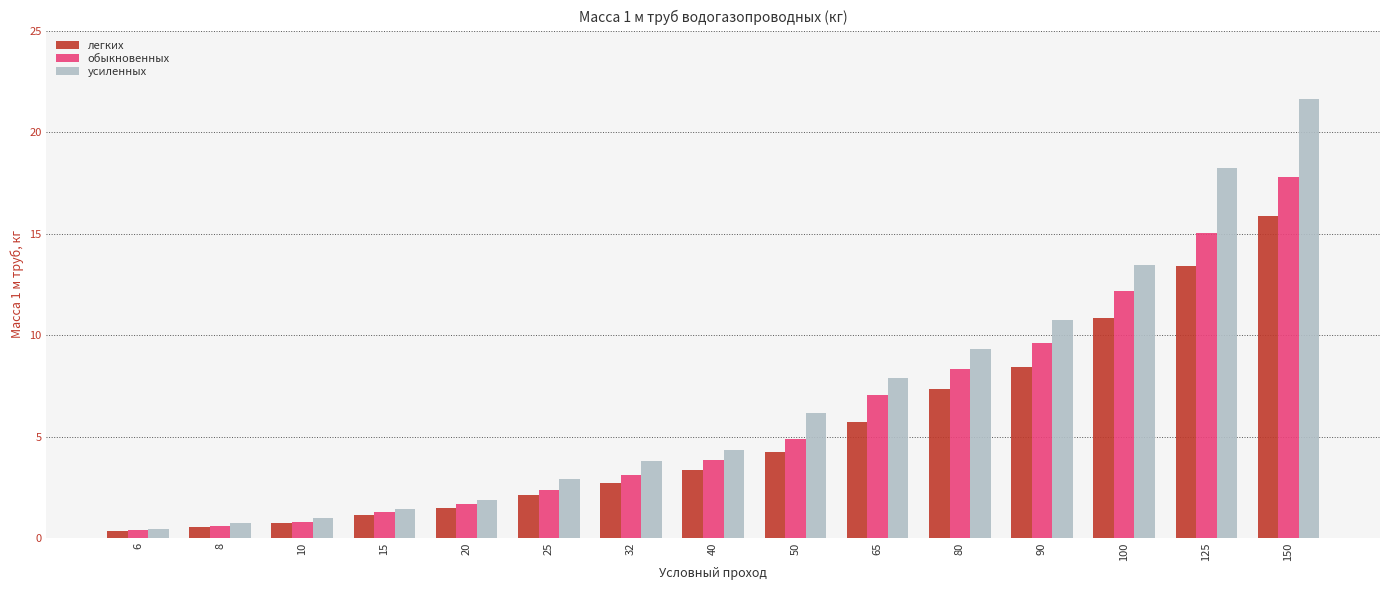

Which series changed the most between 10 and 150?

усиленных